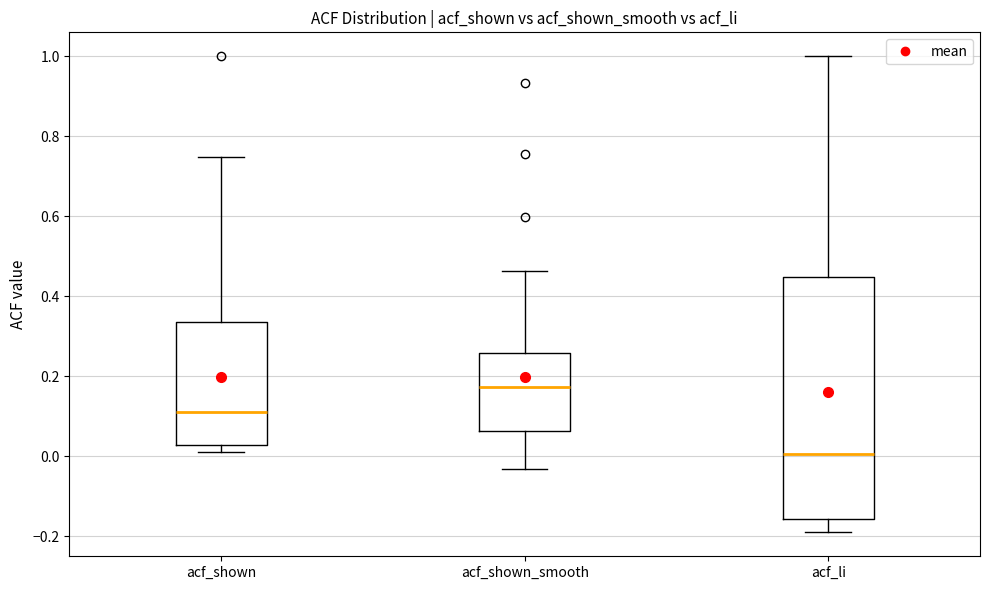

Reading left to right, read every box against the y-axis: the position of its median line, the range the box covers, and the ends of its whiskers. The values are not printed on the chart, so give them approximately, as read against the axis.

acf_shown: median 0.10, box 0.02 to 0.34, whiskers 0.02 (just below the box's lower edge) to 0.74
acf_shown_smooth: median 0.18, box 0.06 to 0.26, whiskers -0.04 to 0.46
acf_li: median 0.00, box -0.16 to 0.44, whiskers -0.20 to 1.00